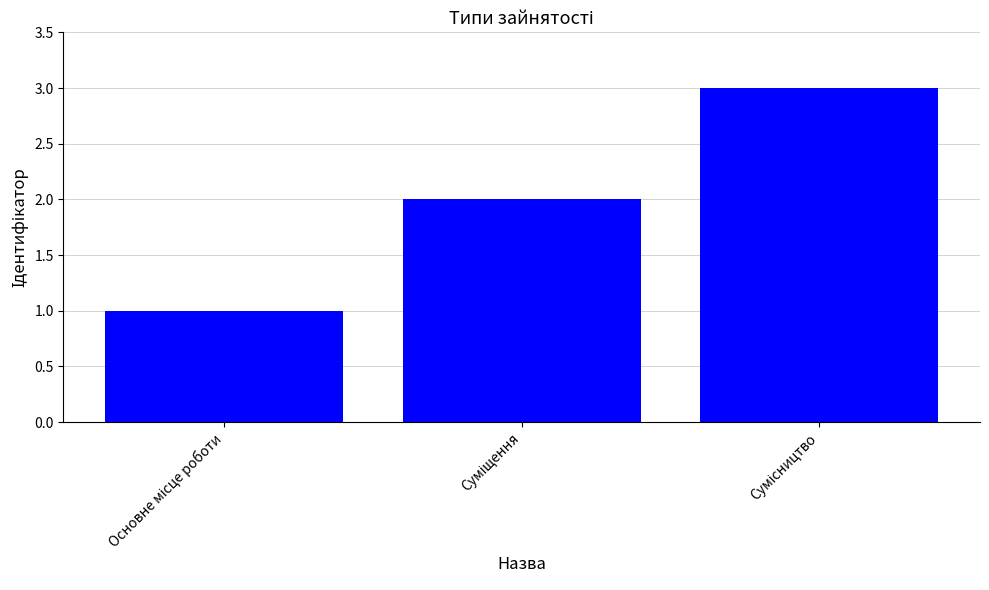

Does the chart contain stacked bars?

No